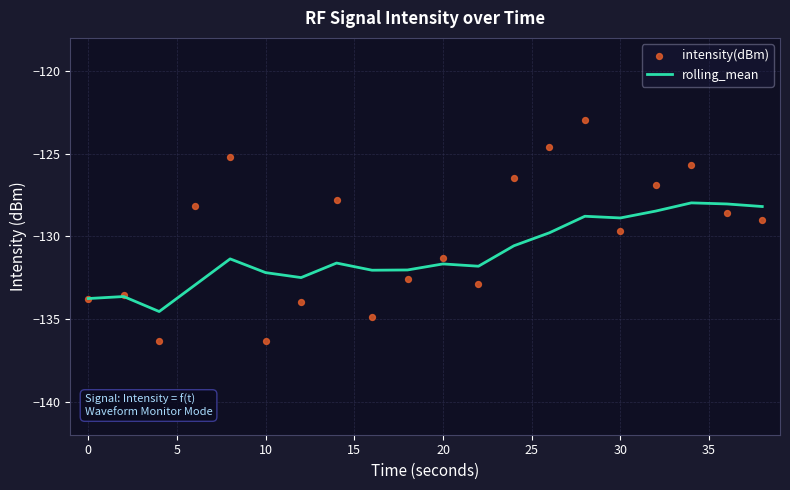

What are all the series names shown in the legend?

rolling_mean, intensity(dBm)